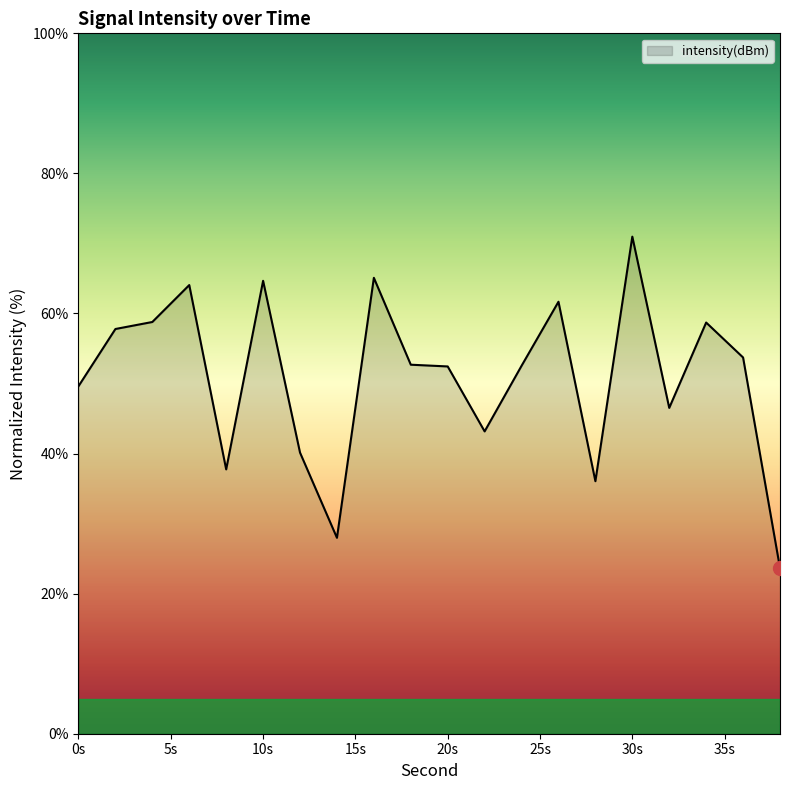

What is the minimum value shown in the chart?

23.7